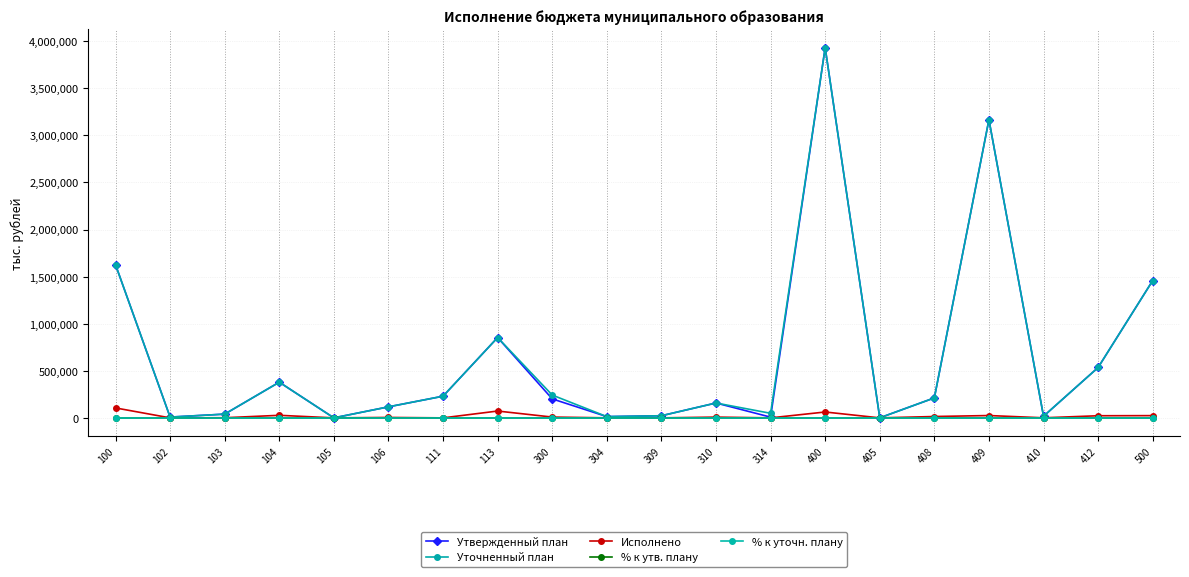

At which label does Исполнено first exceed 8024?

100